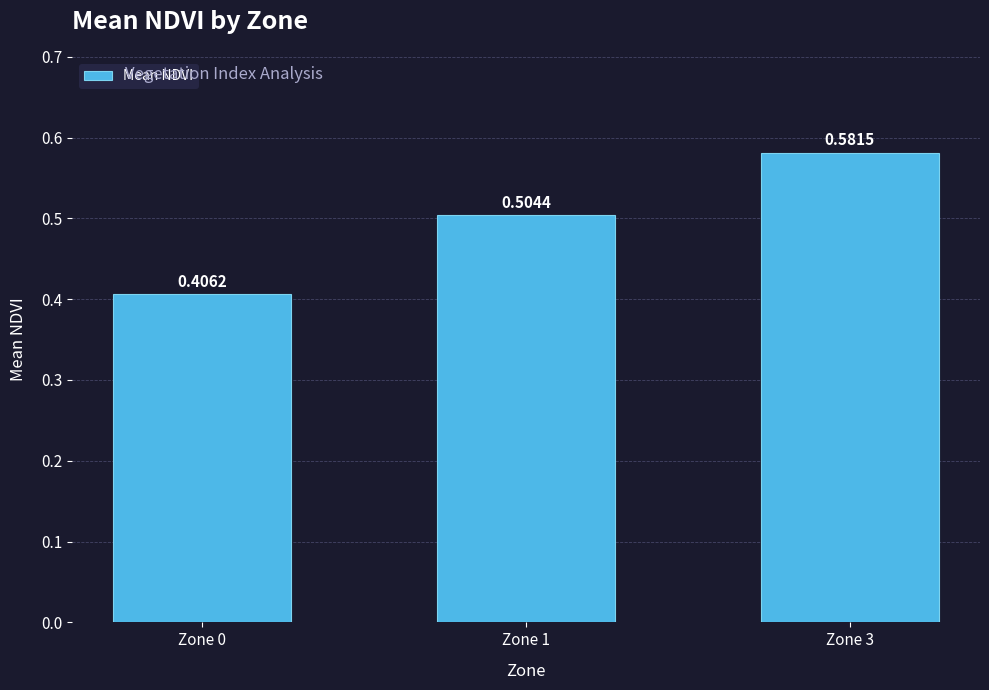

What is the change in value from Zone 0 to Zone 1?

+0.1